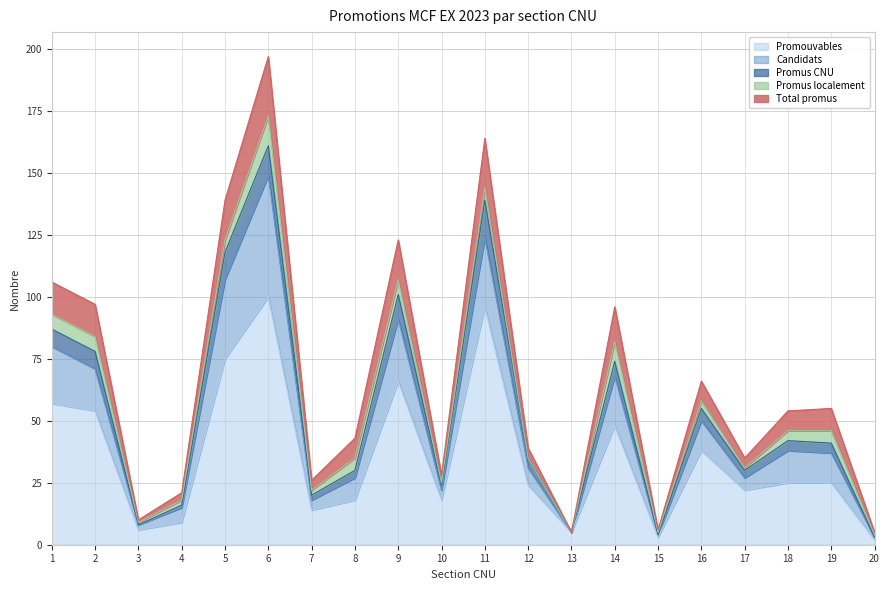

What is the spread (max minus min) of values at 11?

91